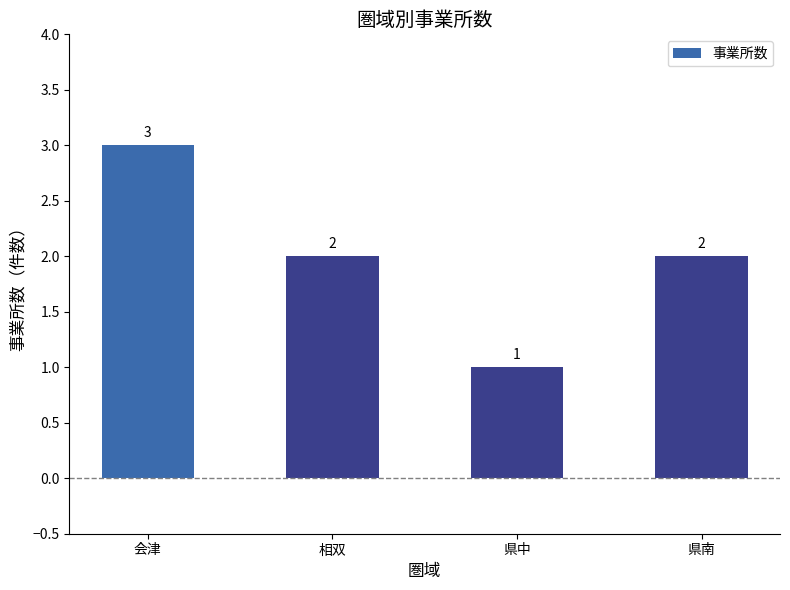

What is the maximum value shown in the chart?

3